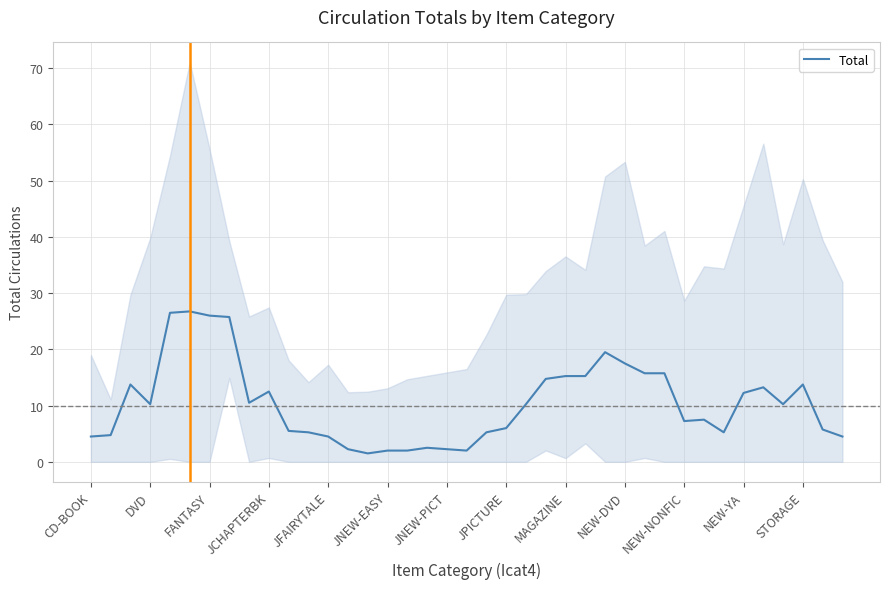

Which has a higher value, NEW-DVD or STORAGE?

NEW-DVD